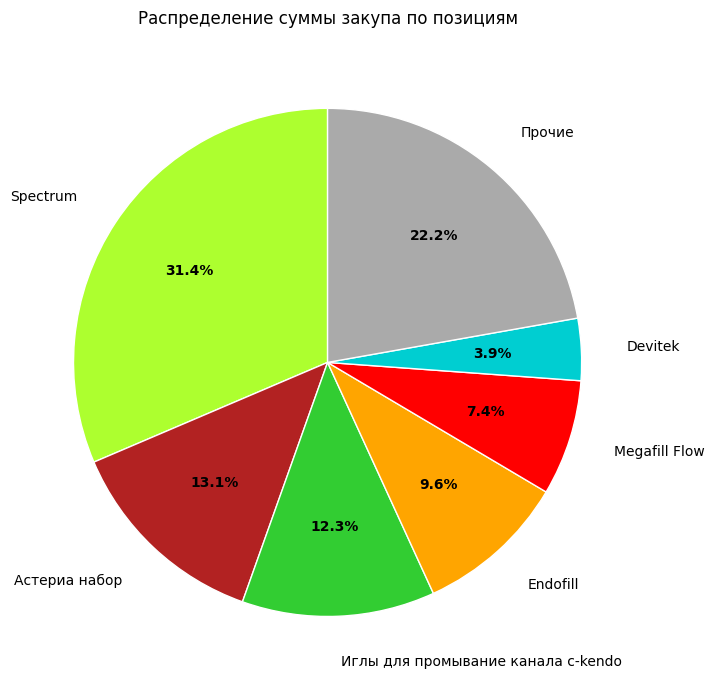

Which slice is the largest?

Spectrum